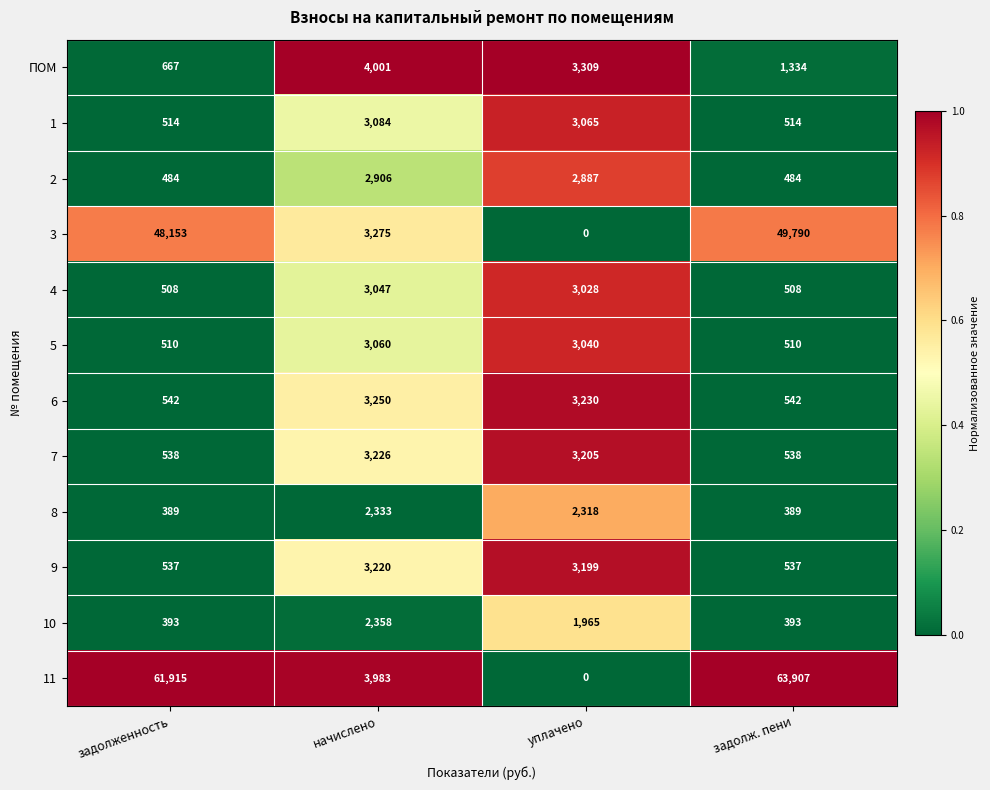

At which category is the sum across all series the highest?

задолж. пени